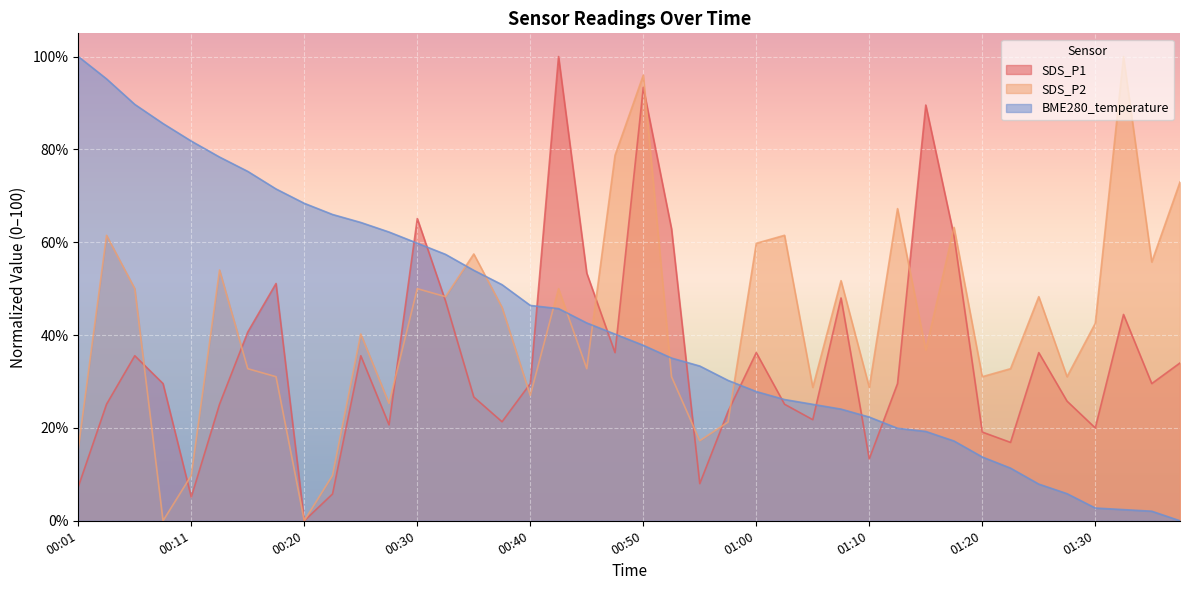

Is it true that BME280_temperature equals 95.2 at 00:03?

True